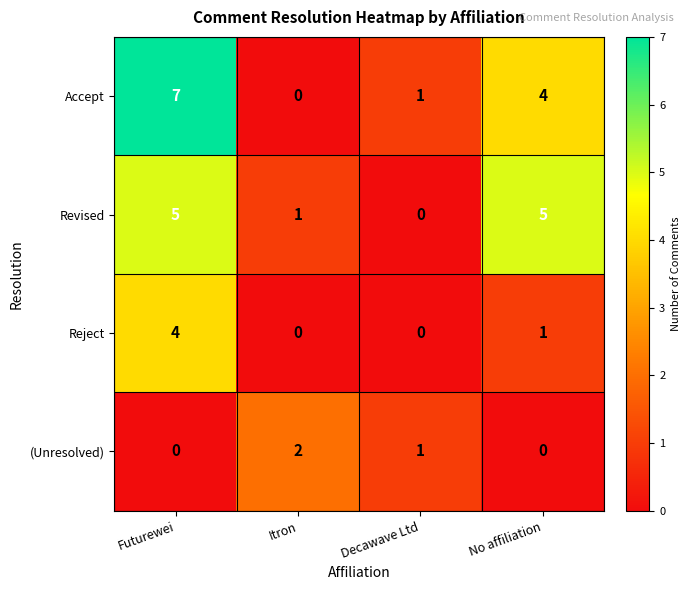

What is the difference between the Accept values at Futurewei and Decawave Ltd?

6